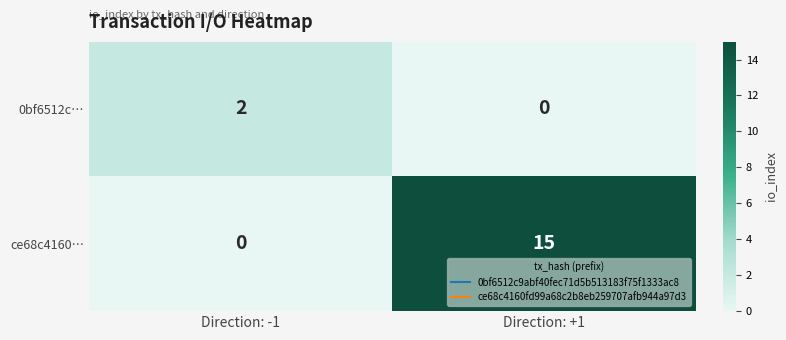

What is the spread (max minus min) of values at Direction: +1?

15